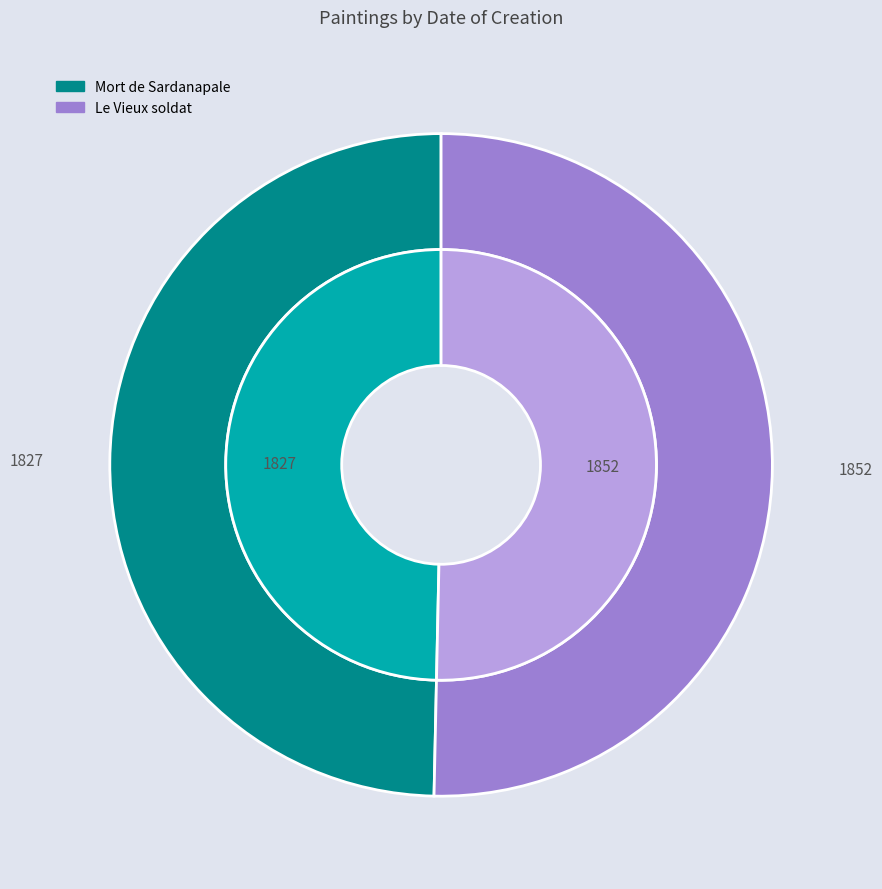

What percentage do Le Vieux soldat and Mort de Sardanapale together represent?

100.0%